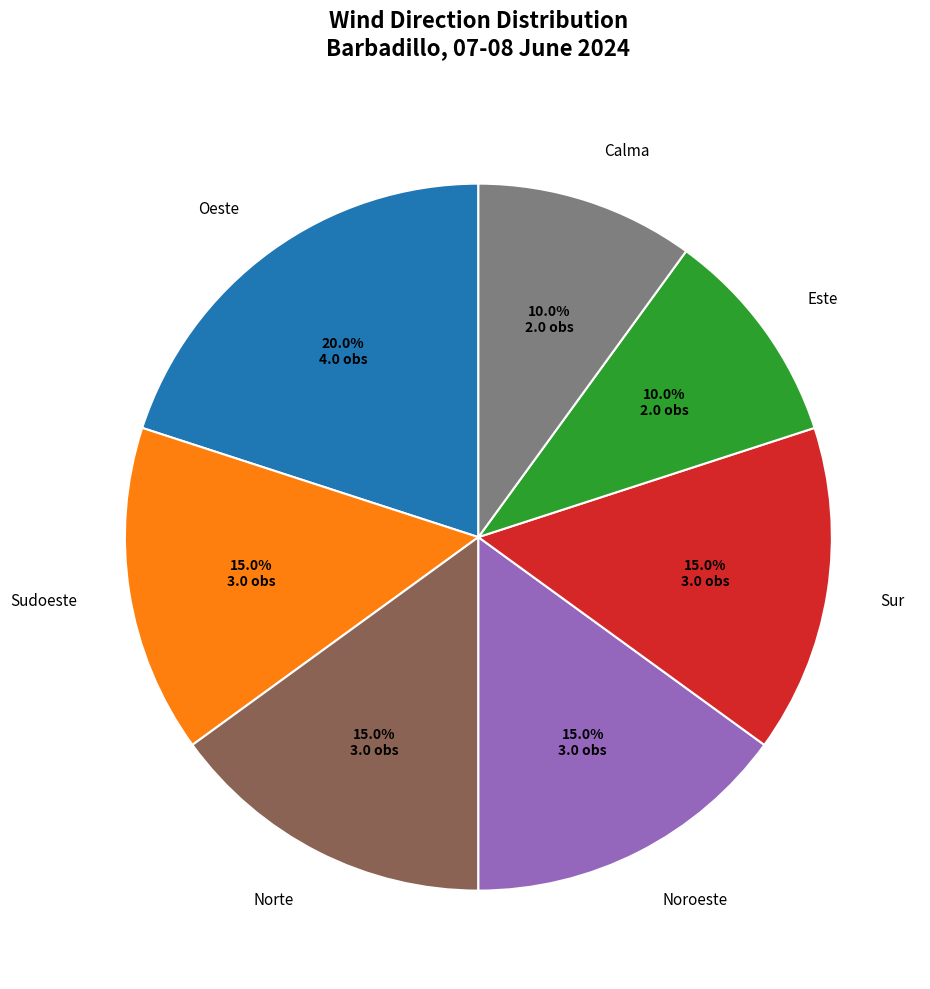

To the nearest percent, what portion does Norte represent?

15%